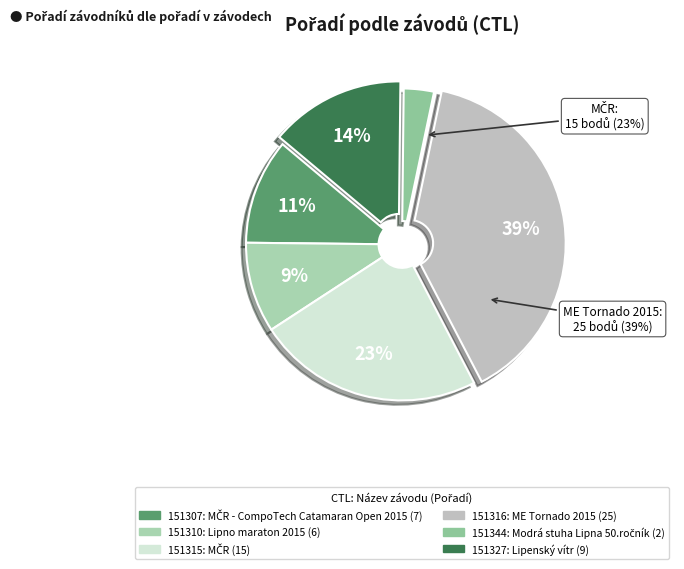

Do 151310 and 151315 together represent more than half of the pie?

No